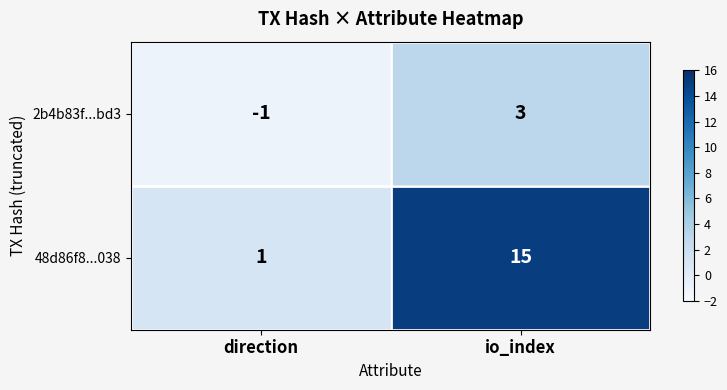

At which label is 2b4b83f...bd3 closest to 1?

direction